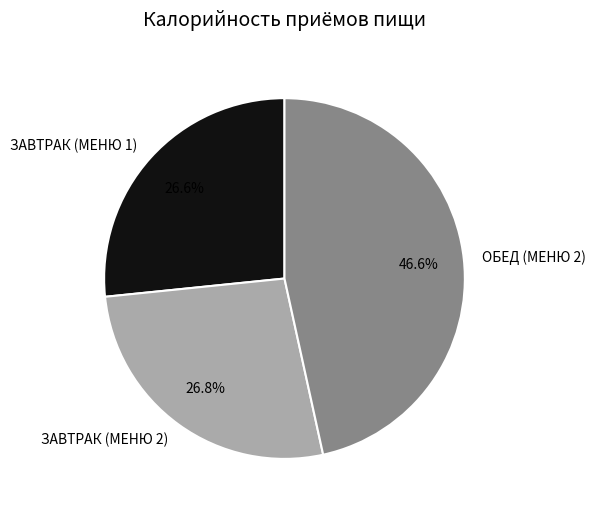

What is the largest slice in the pie chart?

ОБЕД (МЕНЮ 2)